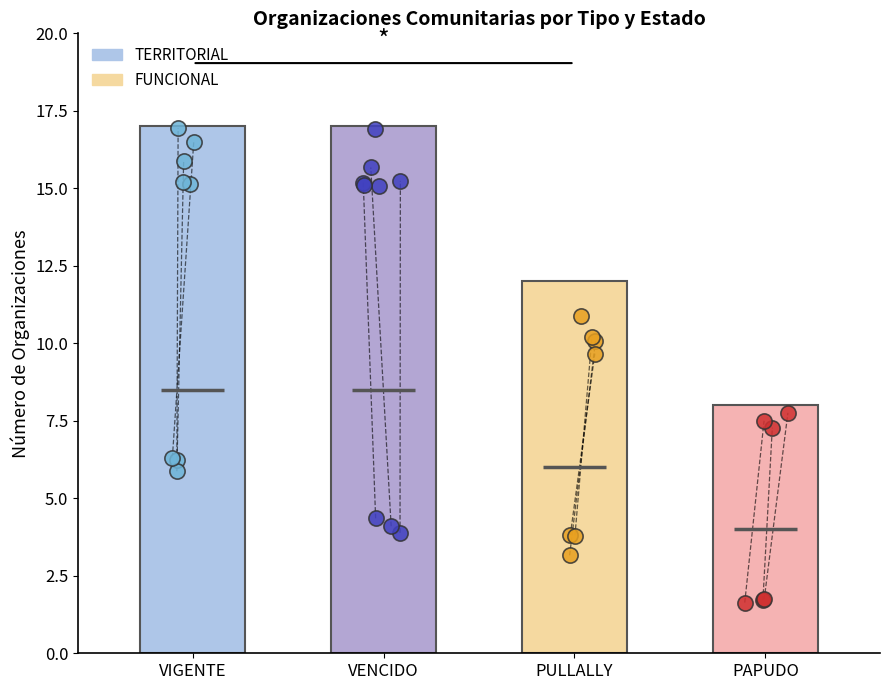

Is the value of FUNCIONAL at VIGENTE greater than the value of TERRITORIAL at VIGENTE?

Yes